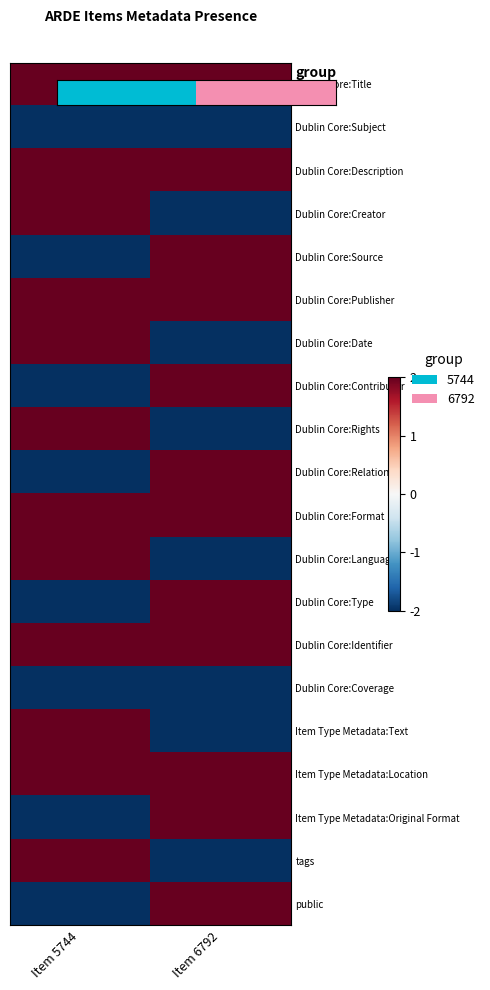

What is the maximum value shown in the chart?

2